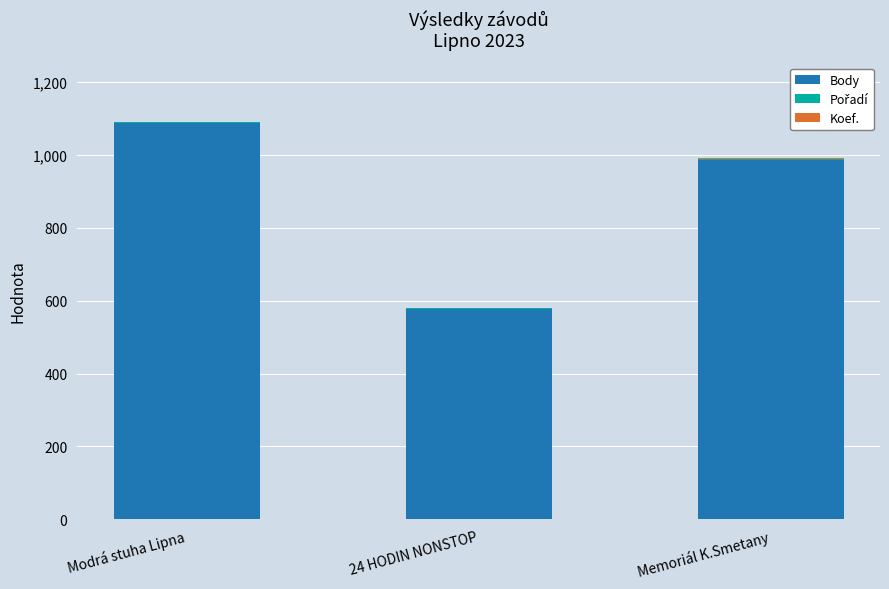

The value of Body at Modrá stuha Lipna is 655. True or false?

False